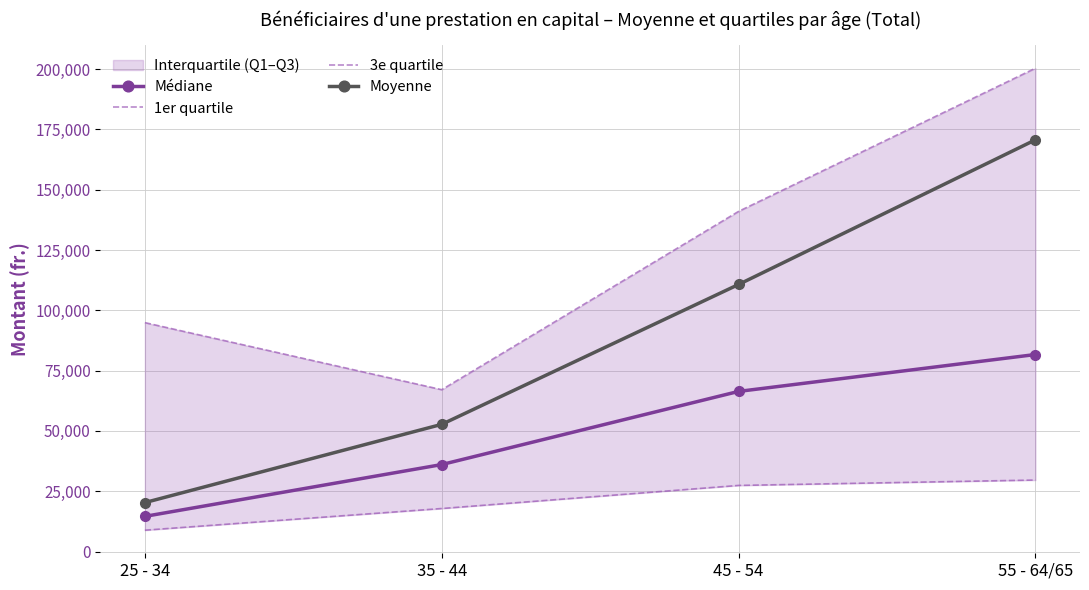

What is the value of the 1er quartile point at the 4th from the left?

29646.0